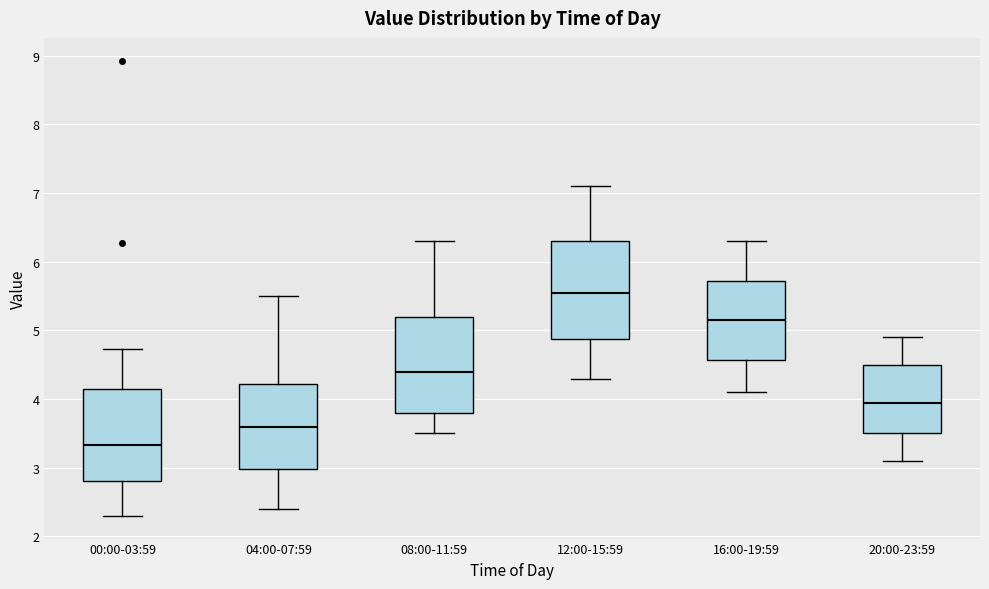

Reading left to right, transcribe this box plot: for each box, give where its median line is, the range the box spans, and where its two whiskers end, as read against the y-axis. The values are not printed on the chart, so give them approximately, as read against the axis.

00:00-03:59: median 3.3, box 2.8 to 4.1, whiskers 2.3 to 4.7
04:00-07:59: median 3.6, box 3.0 to 4.2, whiskers 2.4 to 5.5
08:00-11:59: median 4.4, box 3.8 to 5.2, whiskers 3.5 to 6.3
12:00-15:59: median 5.6, box 4.9 to 6.3, whiskers 4.3 to 7.1
16:00-19:59: median 5.2, box 4.6 to 5.7, whiskers 4.1 to 6.3
20:00-23:59: median 4.0, box 3.5 to 4.5, whiskers 3.1 to 4.9